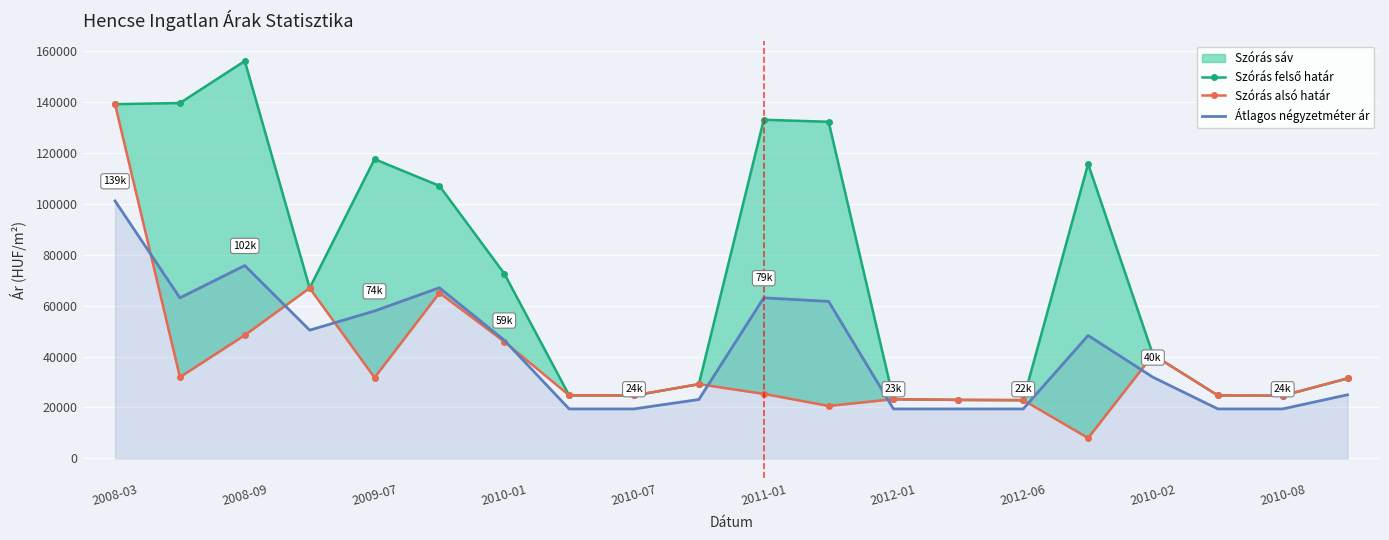

At which label does Átlagos négyzetméter ár reach its peak?

2008-03